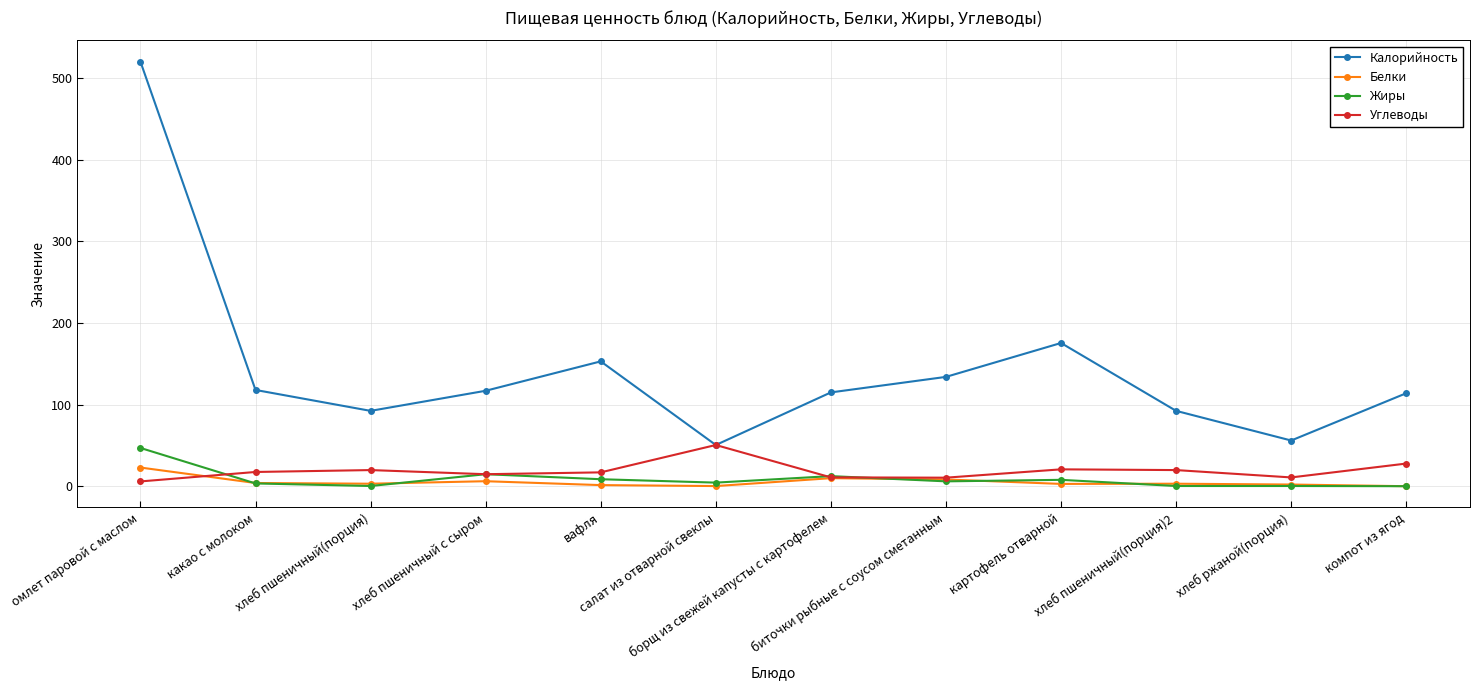

What is the spread (max minus min) of values at какао с молоком?

114.5